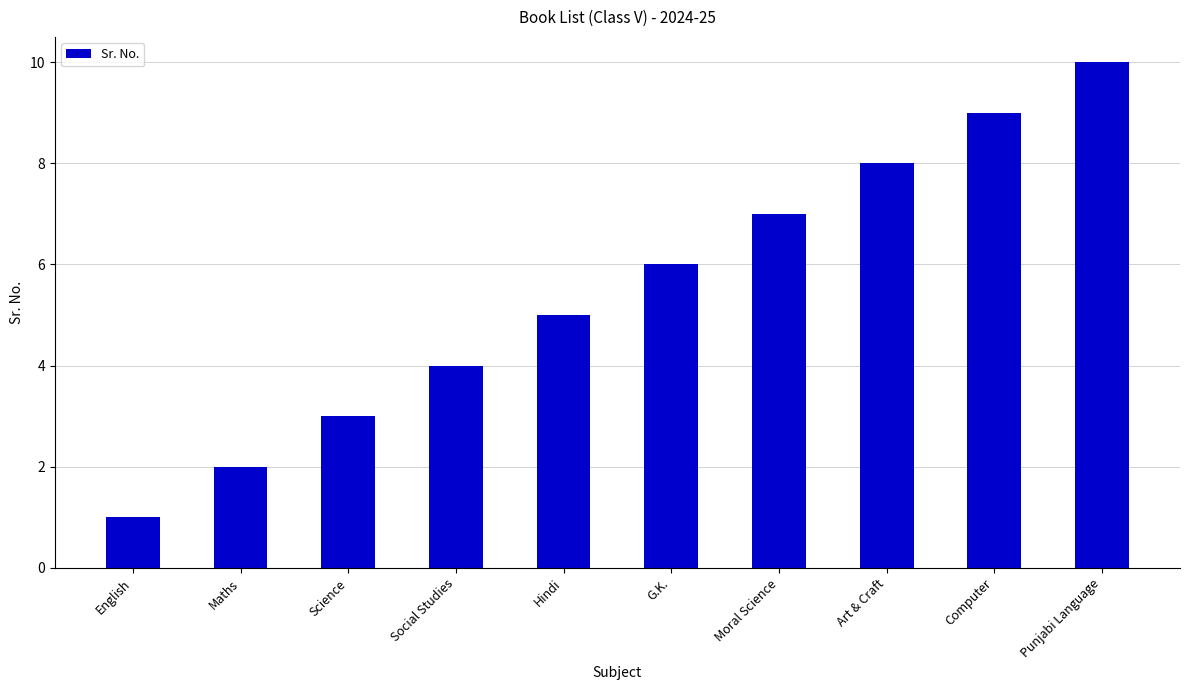

Count the values in the range 3 to 8.

6